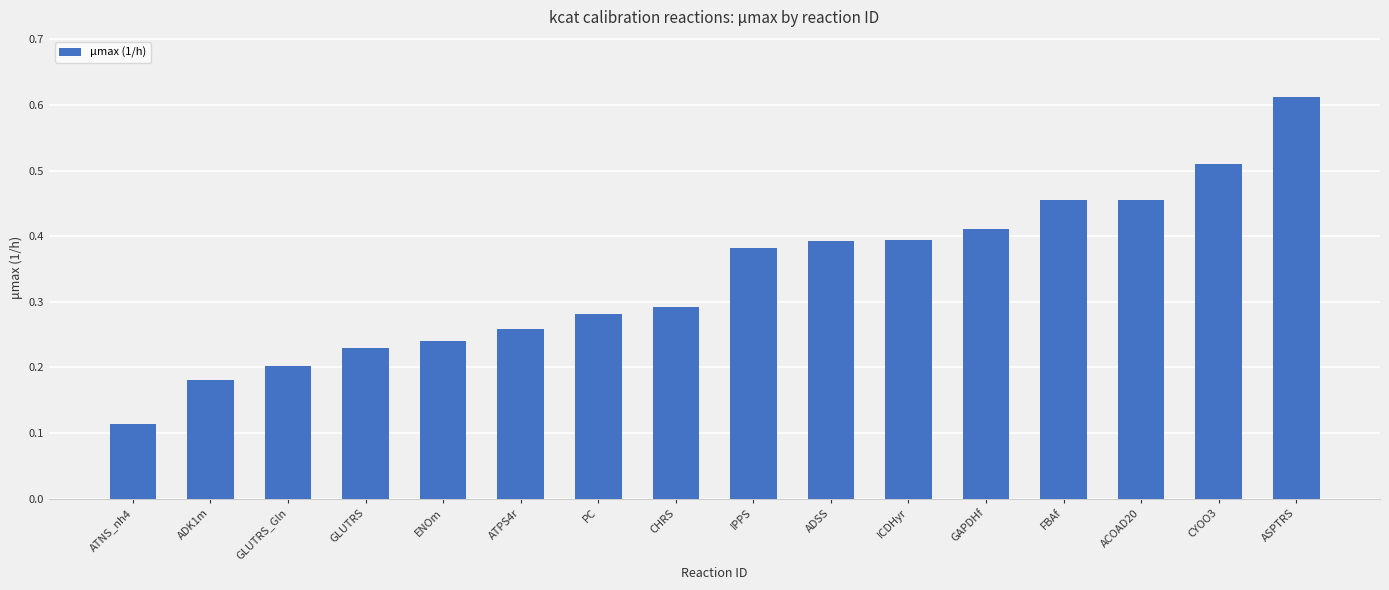

True or false: the data shows 0.1 at IPPS.

False